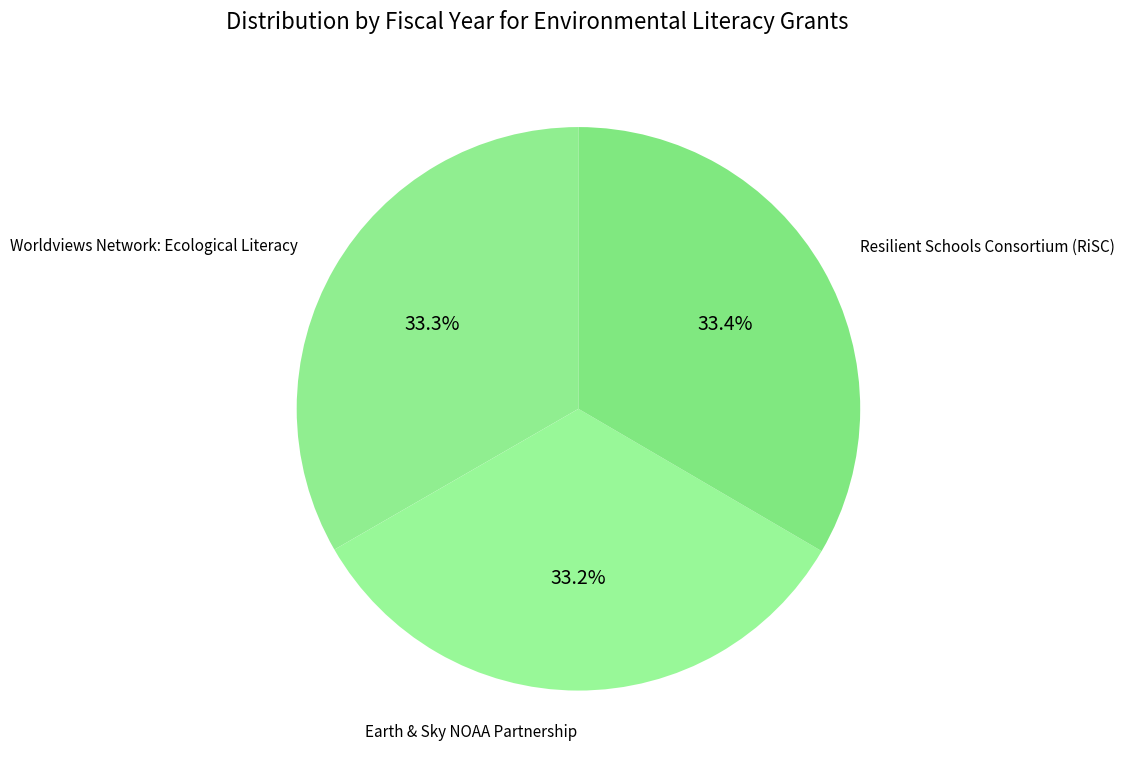

Count the number of slices in the pie.

3